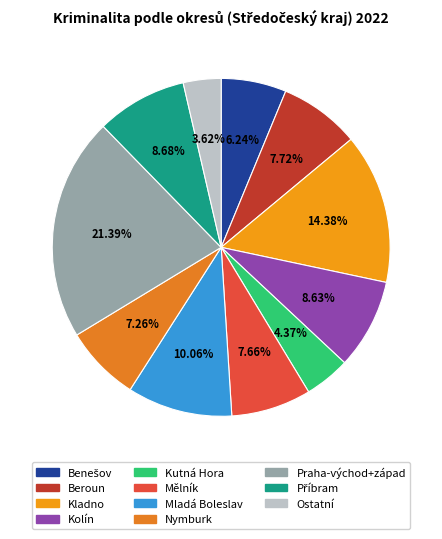

What is the ratio of the value at Praha-východ+západ to the value at Nymburk?

2.9